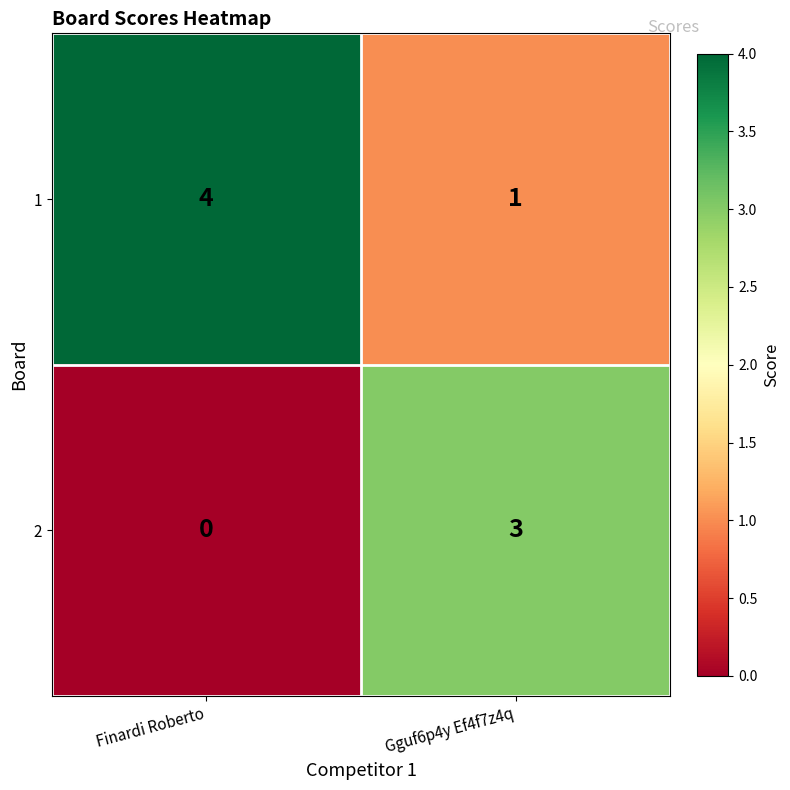

The value of 1 at Gguf6p4y Ef4f7z4q is 0. True or false?

False